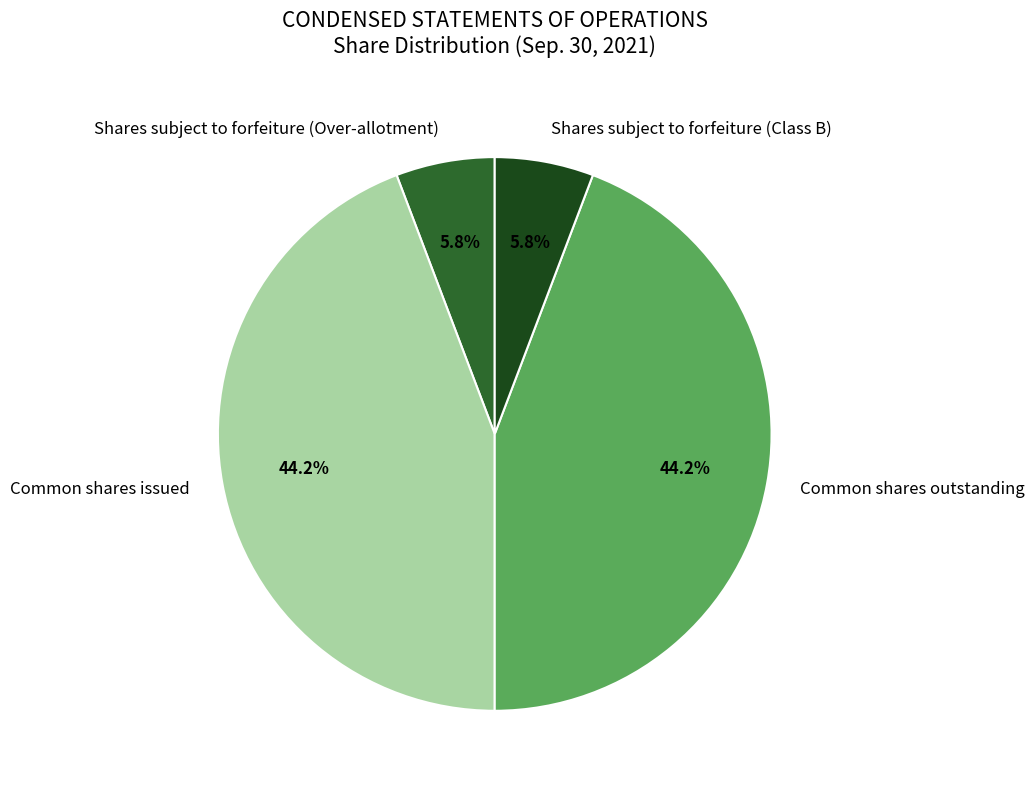

Does Shares subject to forfeiture (Class B) represent more than half of the total?

No